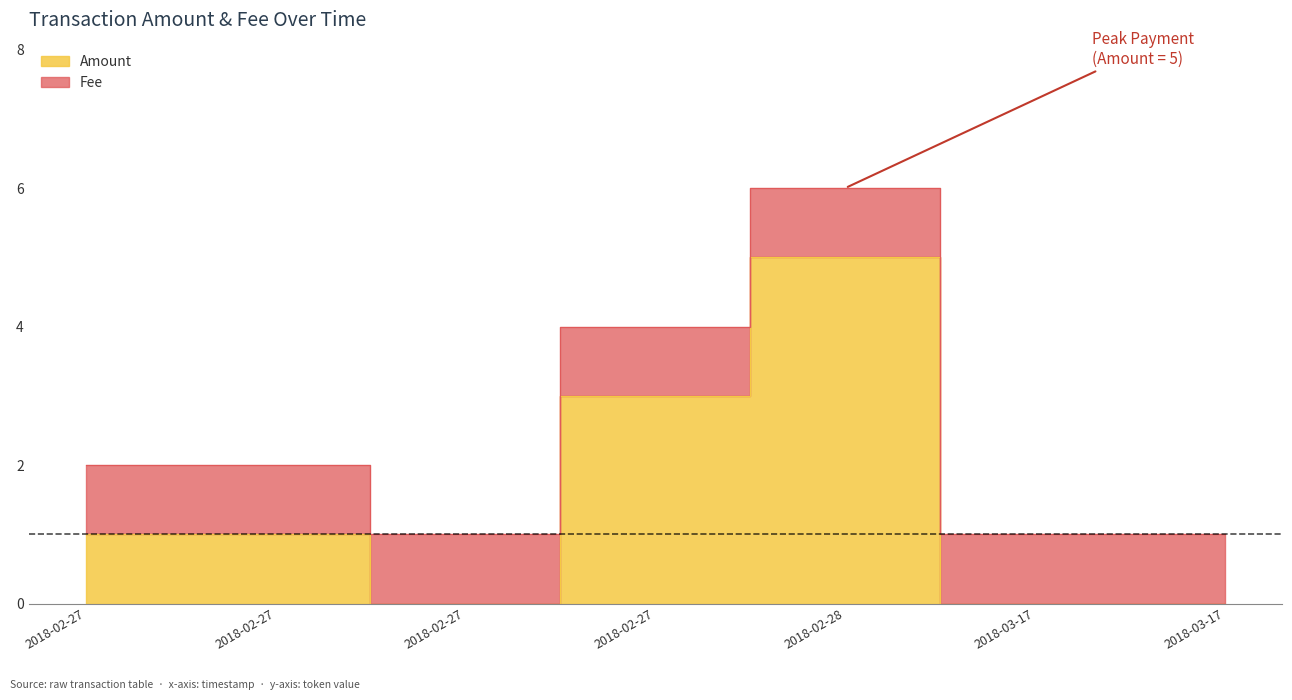

What is the label of the 5th point from the left?

2018-02-28